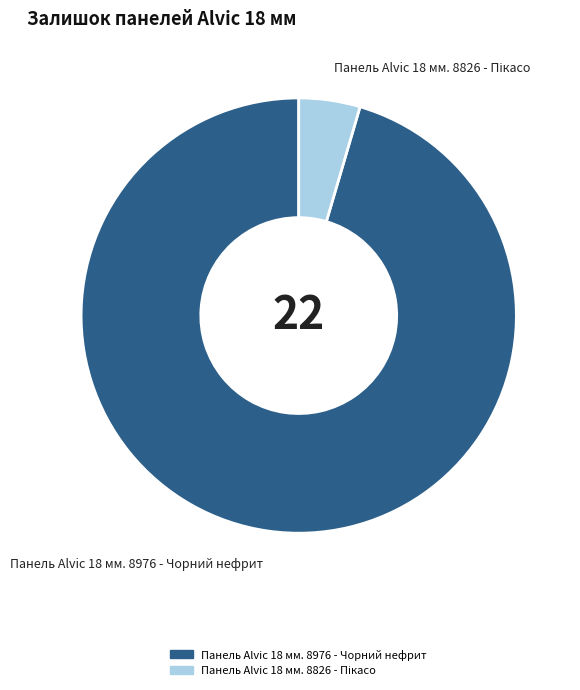

Which category accounts for the majority?

Панель Alvic 18 мм. 8976 - Чорний нефрит